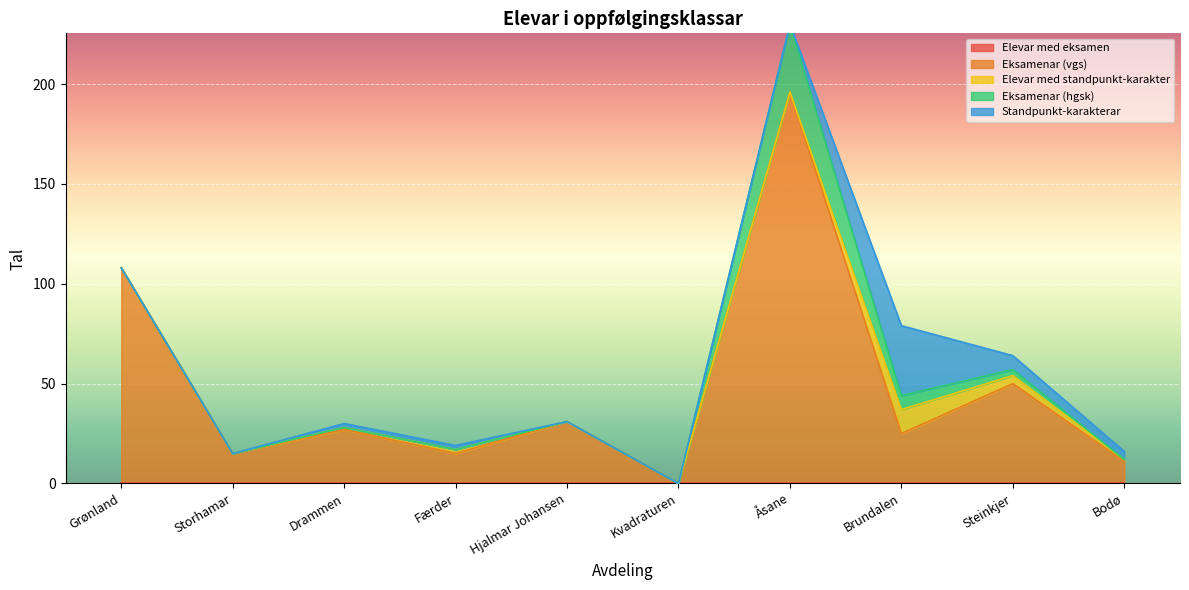

Rank the categories by Elevar med standpunkt-karakter value from highest to lowest.

Brundalen, Steinkjer, Færder, Drammen, Bodø, Grønland, Storhamar, Hjalmar Johansen, Kvadraturen, Åsane